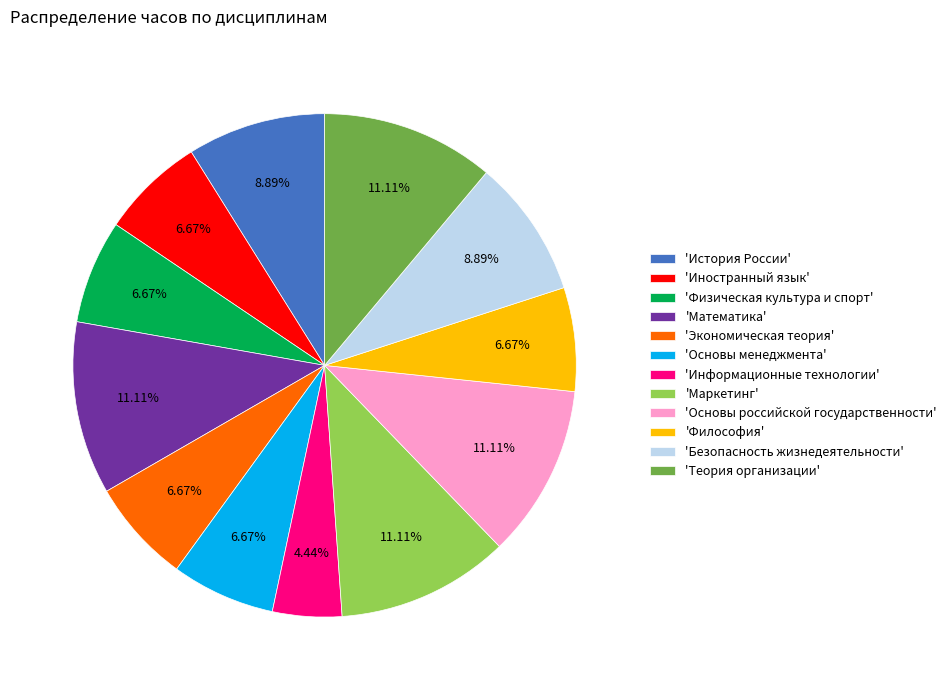

Is there any slice that represents more than half of the pie?

No